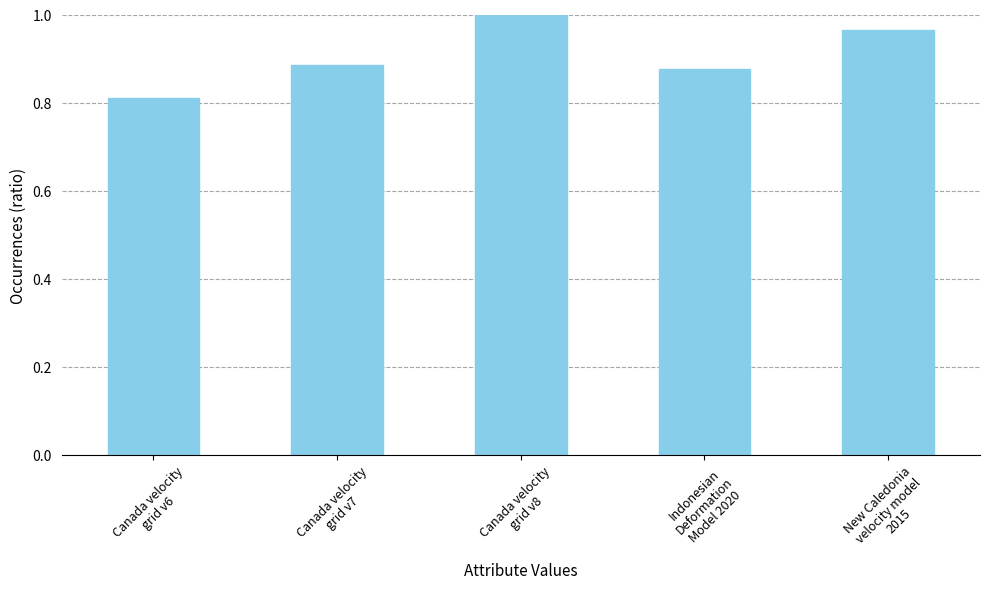

What position from the right is New Caledonia
velocity model
2015?

1